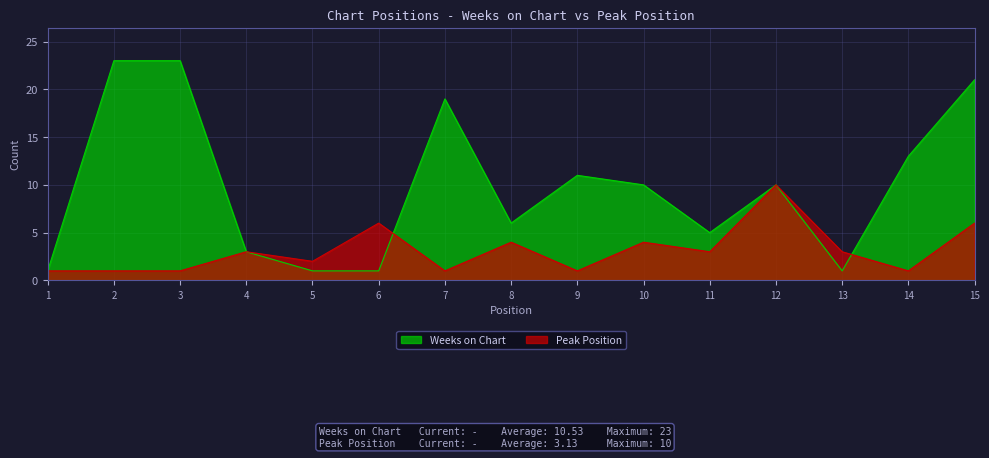

Where do Weeks on Chart and Peak Position first cross each other?

6 and 7